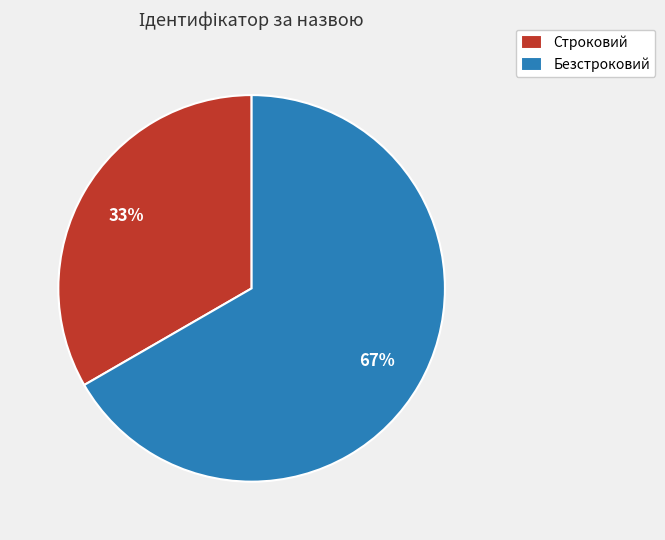

What is the majority slice?

Безстроковий